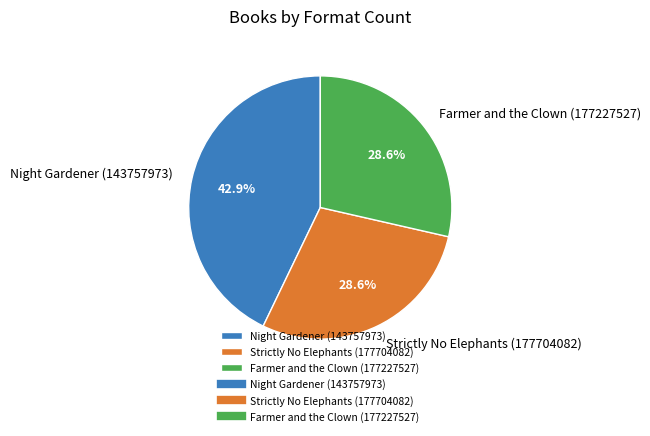

True or false: Farmer and the Clown (177227527) accounts for 43% of the total.

False